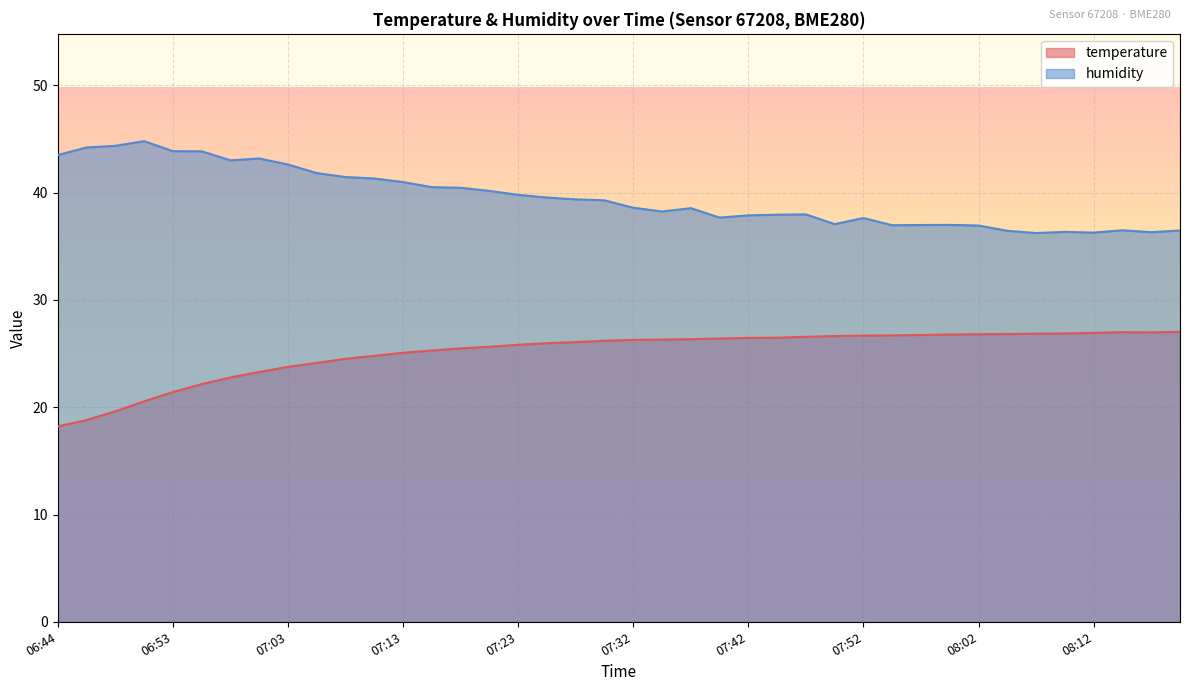

Rank the categories by temperature value from lowest to highest.

06:44, 06:46, 06:49, 06:51, 06:53, 06:56, 06:58, 07:01, 07:03, 07:06, 07:08, 07:10, 07:13, 07:15, 07:18, 07:20, 07:23, 07:25, 07:27, 07:30, 07:32, 07:35, 07:37, 07:40, 07:42, 07:45, 07:47, 07:50, 07:52, 07:55, 07:57, 07:59, 08:02, 08:04, 08:07, 08:09, 08:12, 08:16, 08:14, 08:19